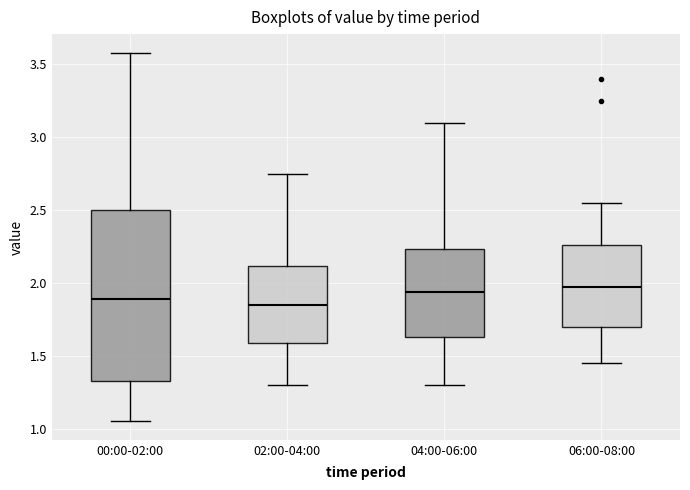

Comparing the boxes themselves (not the whiskers), which one is the tallest?

00:00-02:00